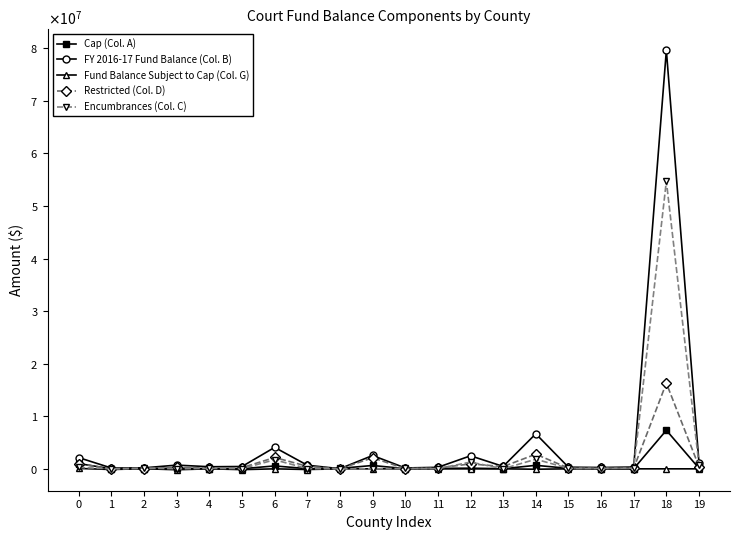

Does the chart have visible grid lines?

No